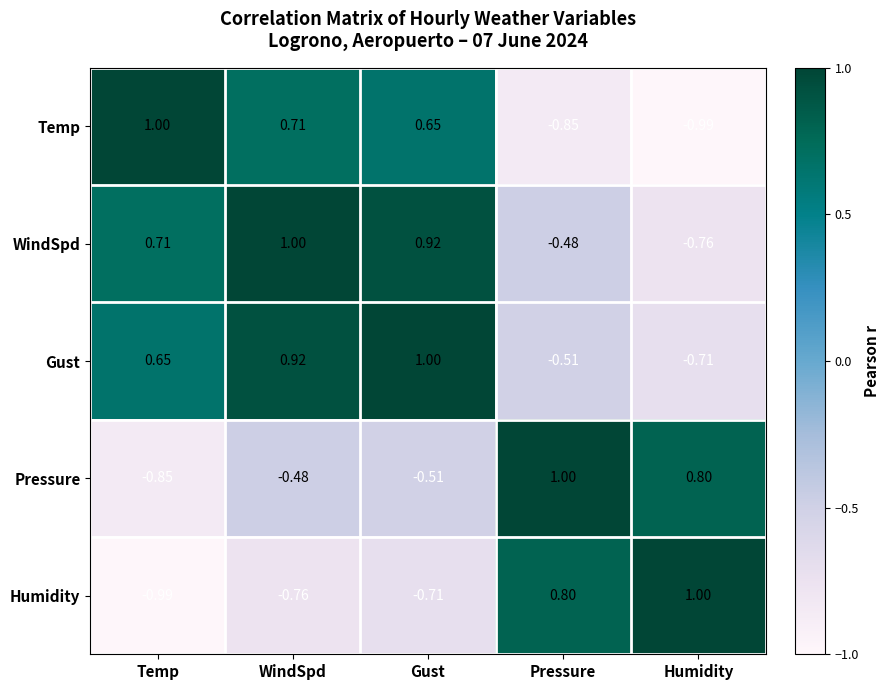

Which series has the largest total across all categories?

WindSpd